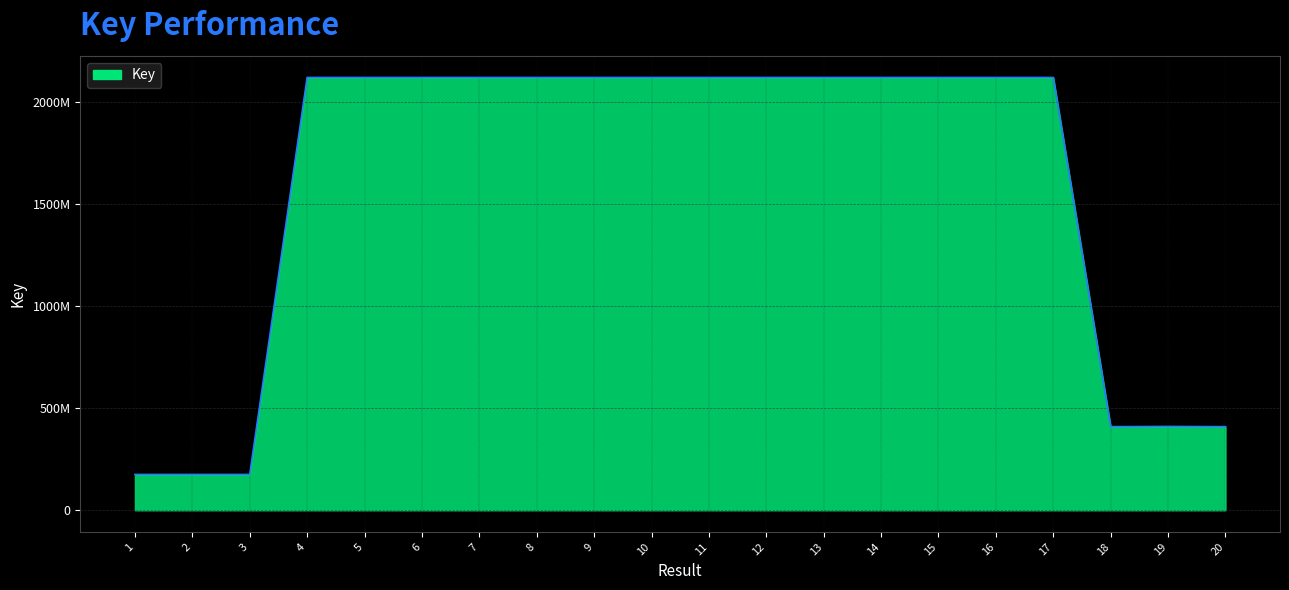

What is the difference between the maximum and minimum values?

1942576821